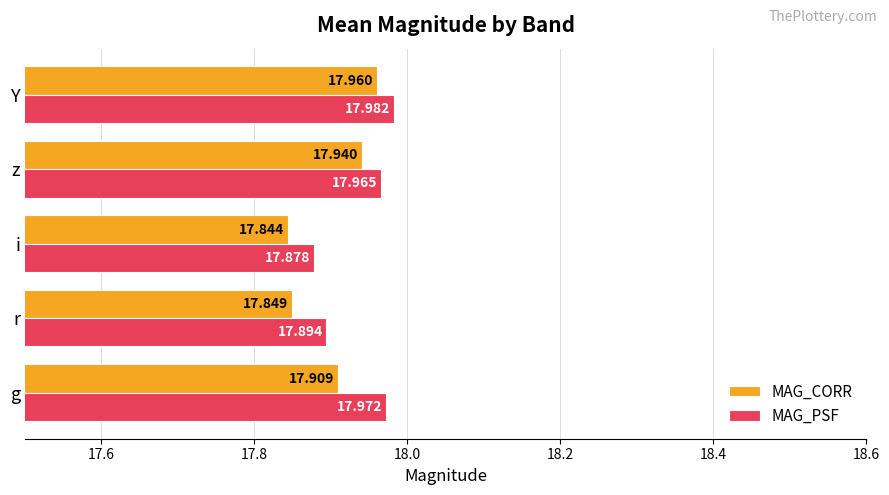

Which series has the largest total across all categories?

MAG_PSF